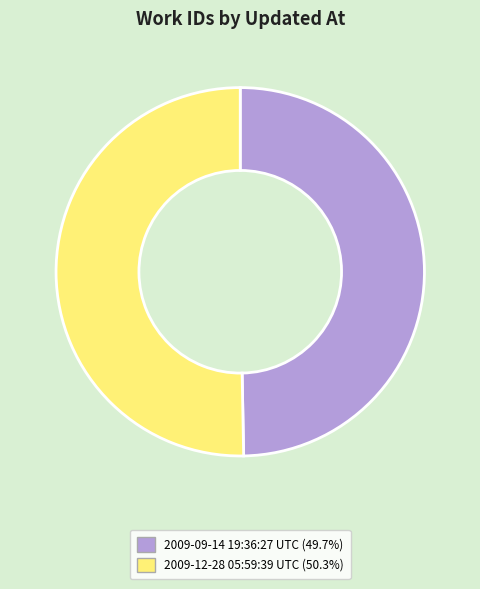

Which slice is the smallest?

2009-09-14 19:36:27 UTC